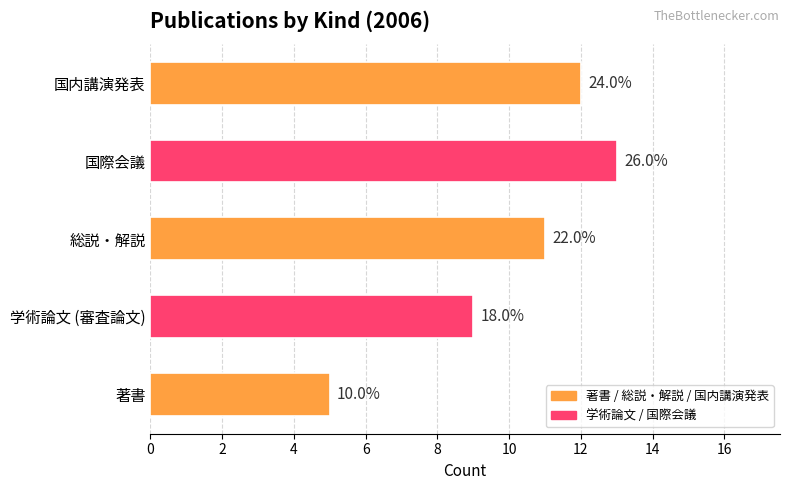

What is the difference between the maximum and minimum values?

8